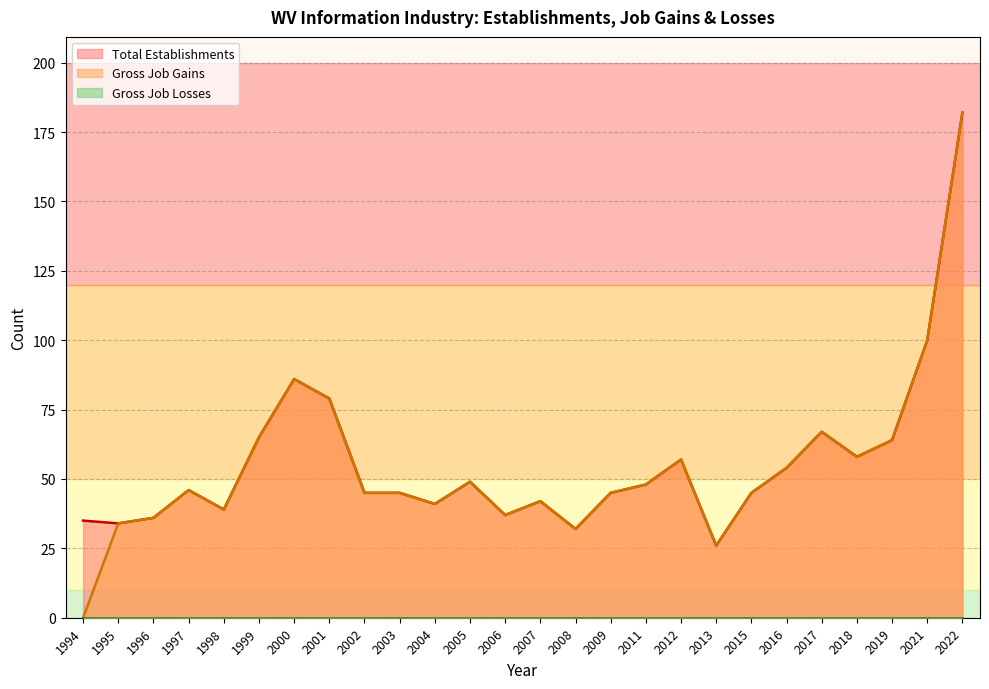

Does the chart have visible grid lines?

Yes